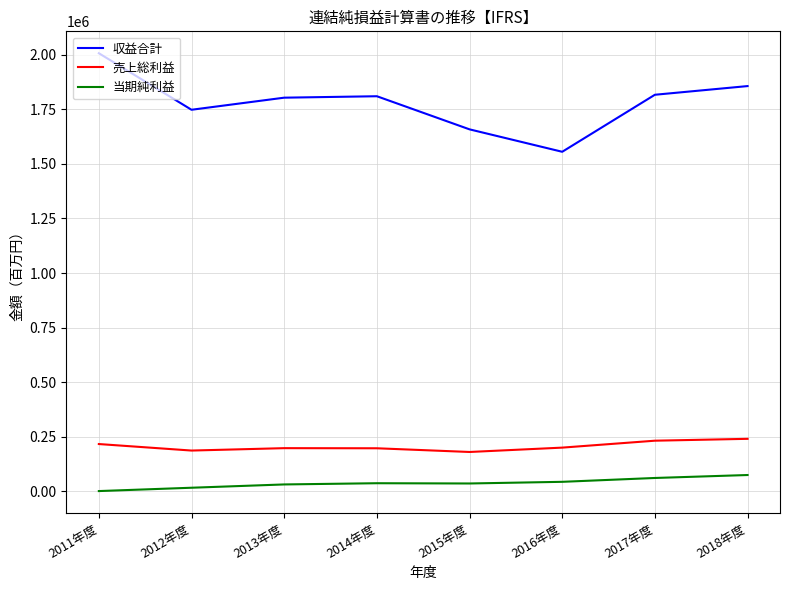

What are all the series names shown in the legend?

収益合計, 売上総利益, 当期純利益